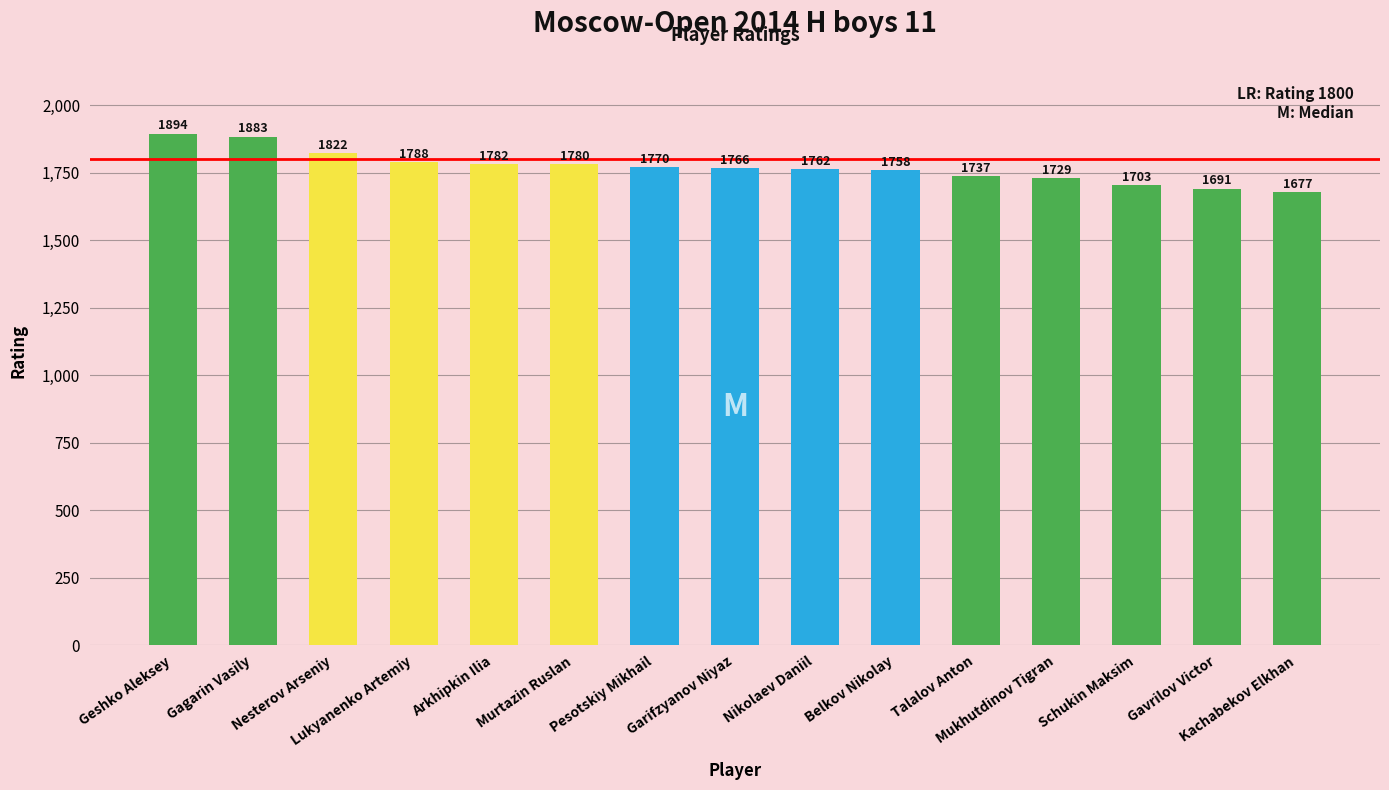

Rank the categories by value from lowest to highest.

Kachabekov Elkhan, Gavrilov Victor, Schukin Maksim, Mukhutdinov Tigran, Talalov Anton, Belkov Nikolay, Nikolaev Daniil, Garifzyanov Niyaz, Pesotskiy Mikhail, Murtazin Ruslan, Arkhipkin Ilia, Lukyanenko Artemiy, Nesterov Arseniy, Gagarin Vasily, Geshko Aleksey